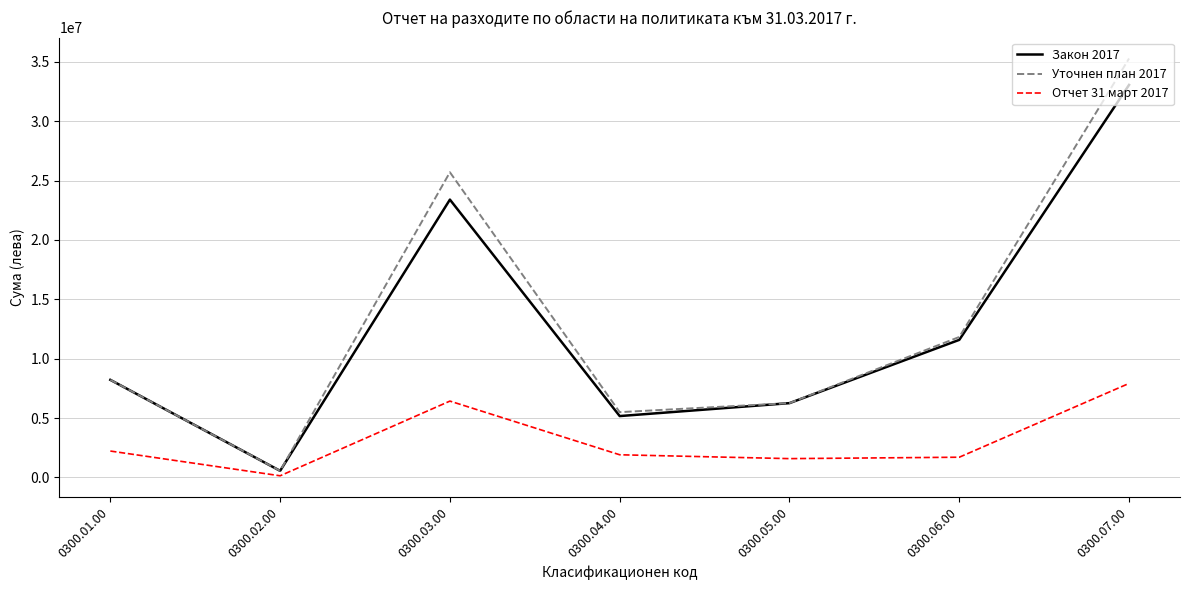

Is it true that Закон 2017 equals 10999375 at 0300.07.00?

False